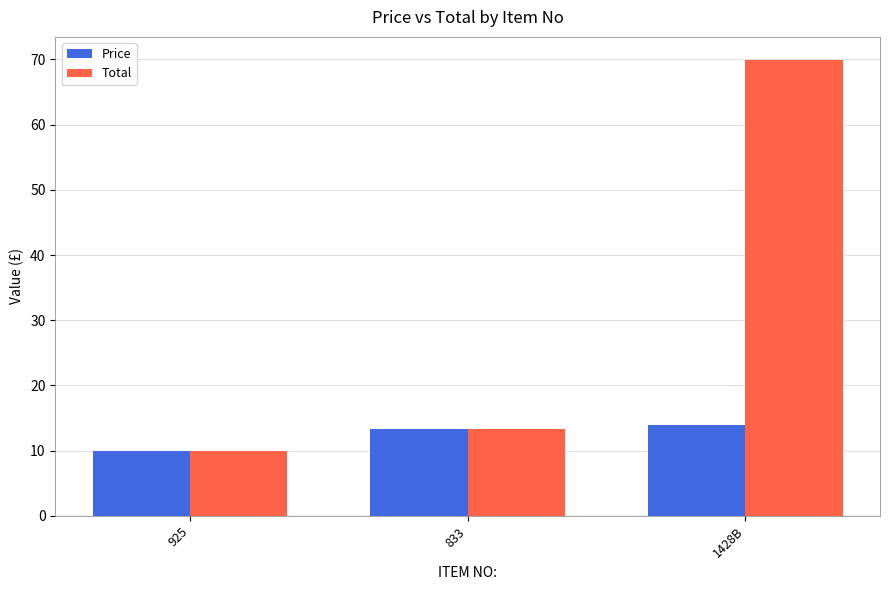

Rank the series by their maximum value, from highest to lowest.

Total, Price